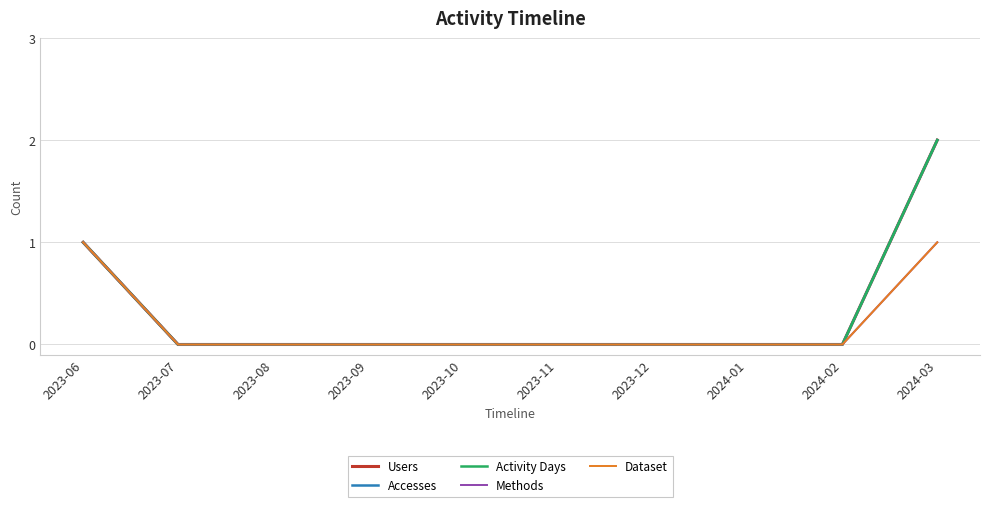

What is the difference between the maximum and minimum values in the Activity Days series?

2